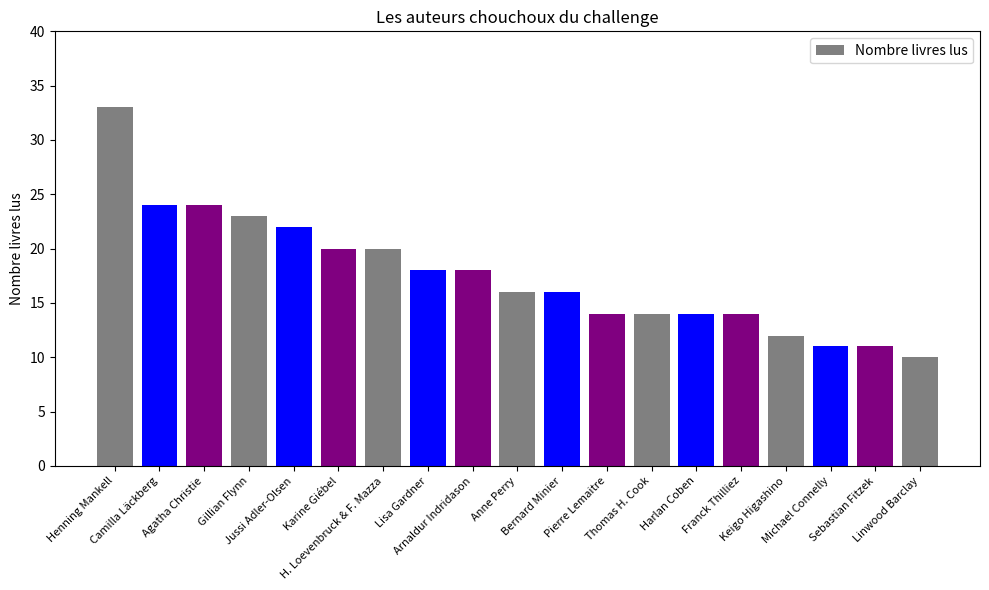

What is the change in value from Karine Giébel to Linwood Barclay?

-10